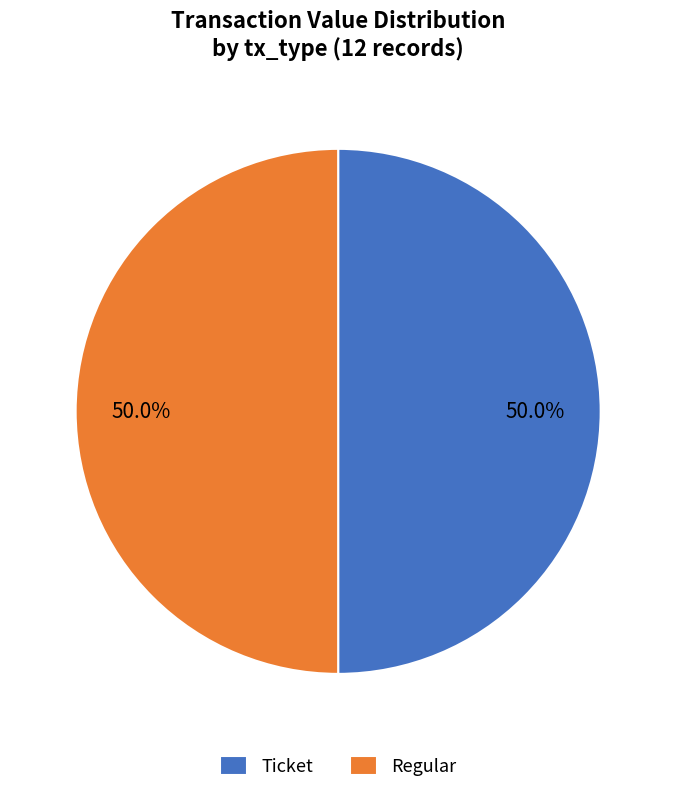

To the nearest percent, what is the difference between the largest and smallest slice percentages?

0%